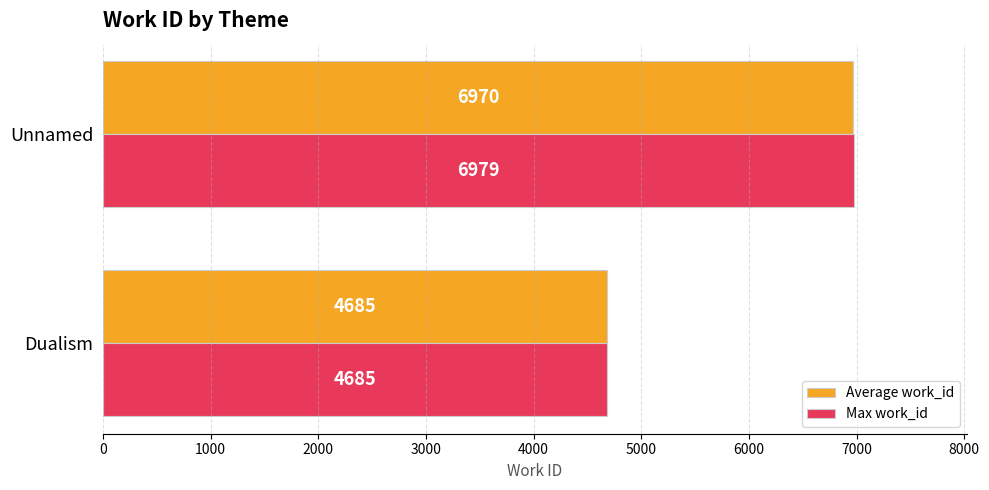

Which series changed the most between Dualism and Unnamed?

Max work_id